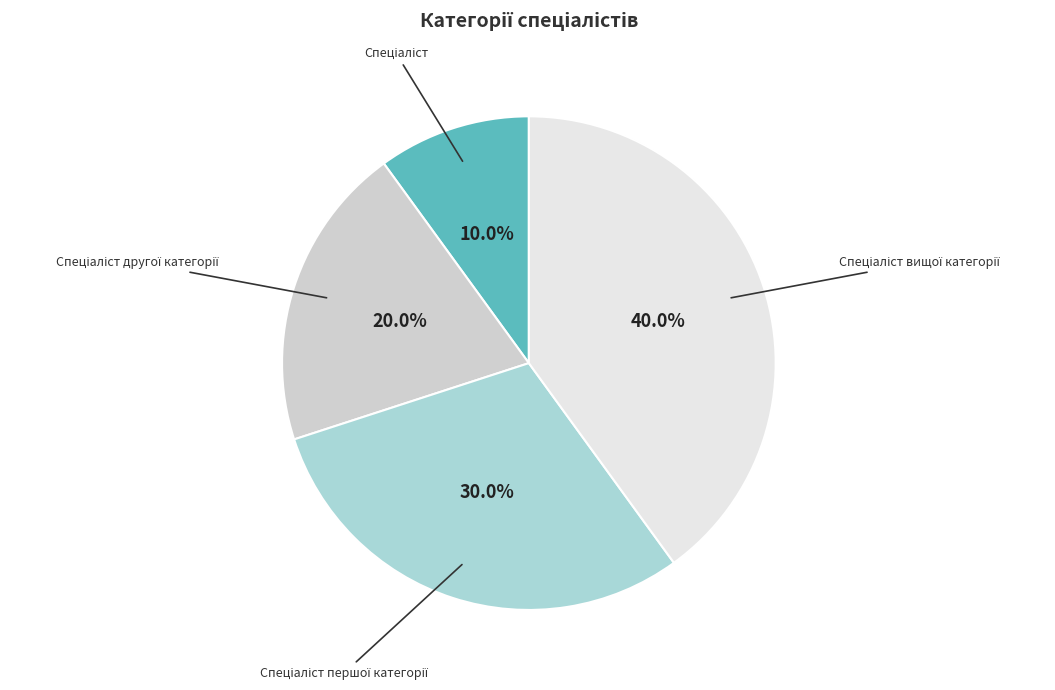

Count the number of slices in the pie.

4